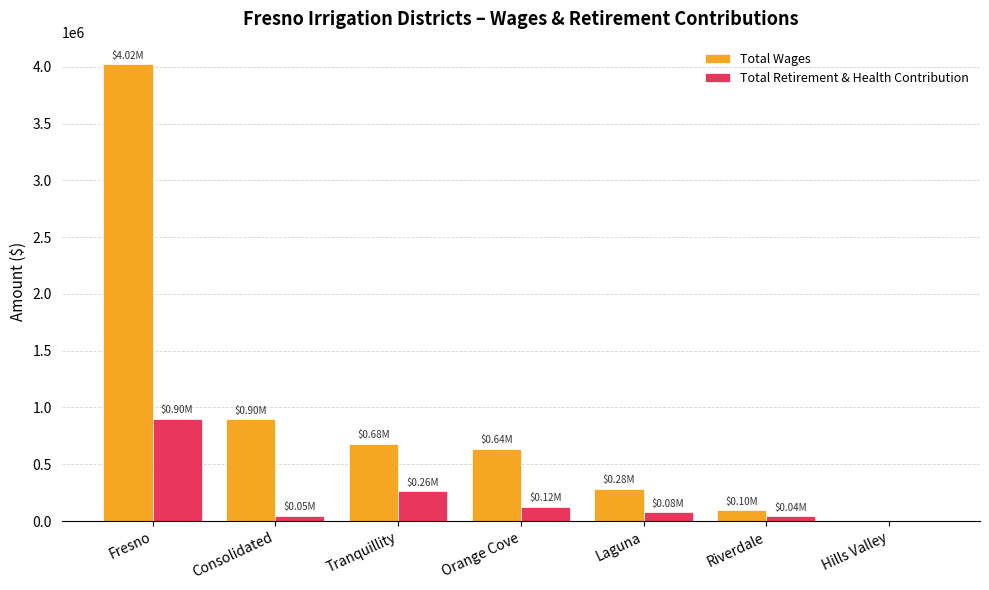

What is the average value of the Total Retirement & Health Contribution series?

207891